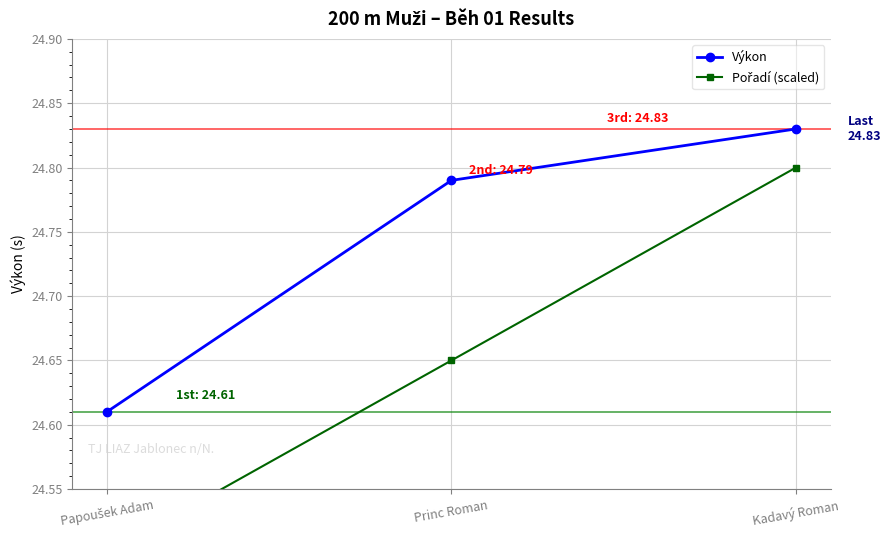

How many lines are shown in the chart?

2